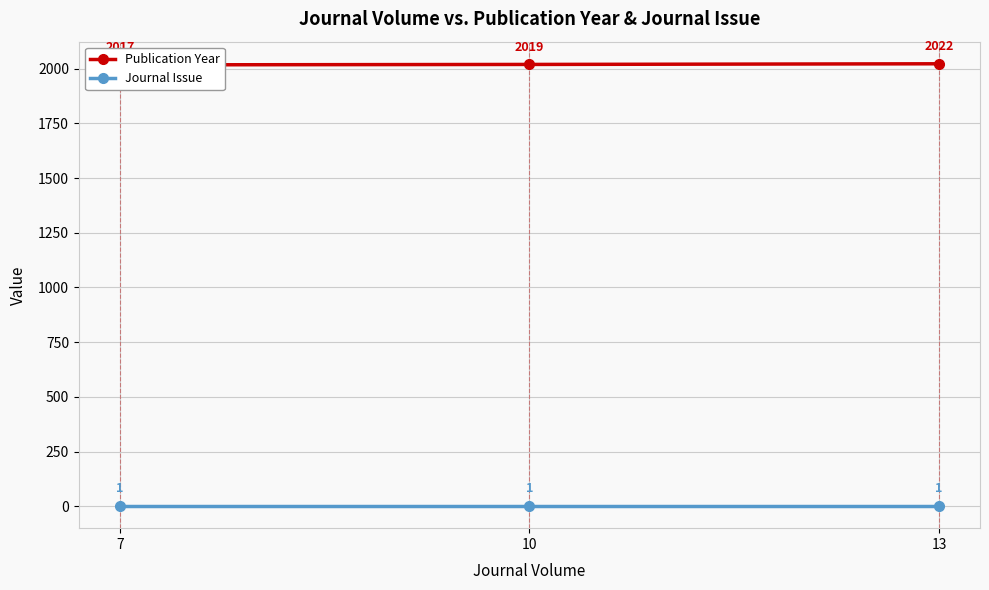

List the series in order of their overall mean, lowest first.

Journal Issue, Publication Year